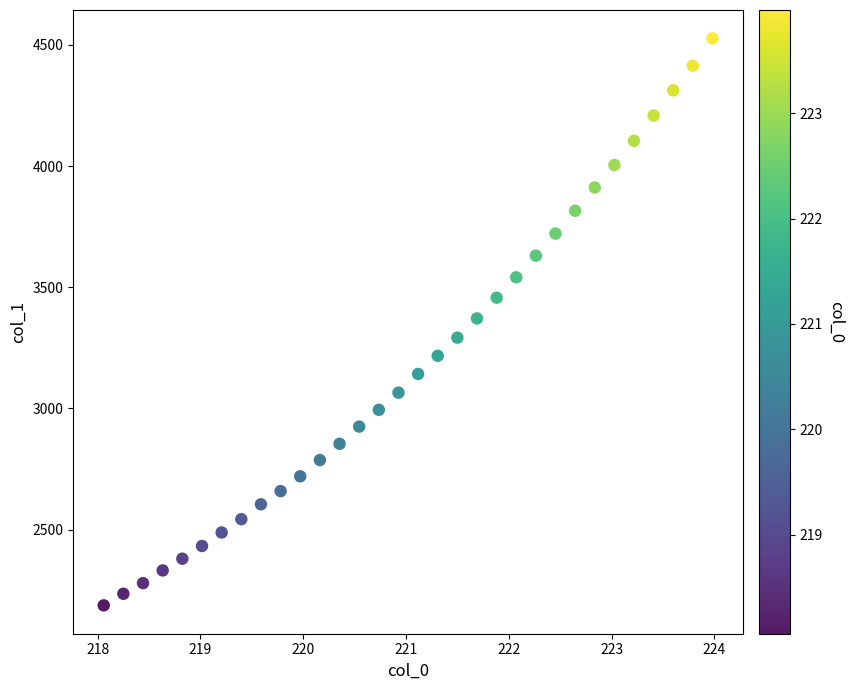

What is the range of X values (max minus min)?

5.9